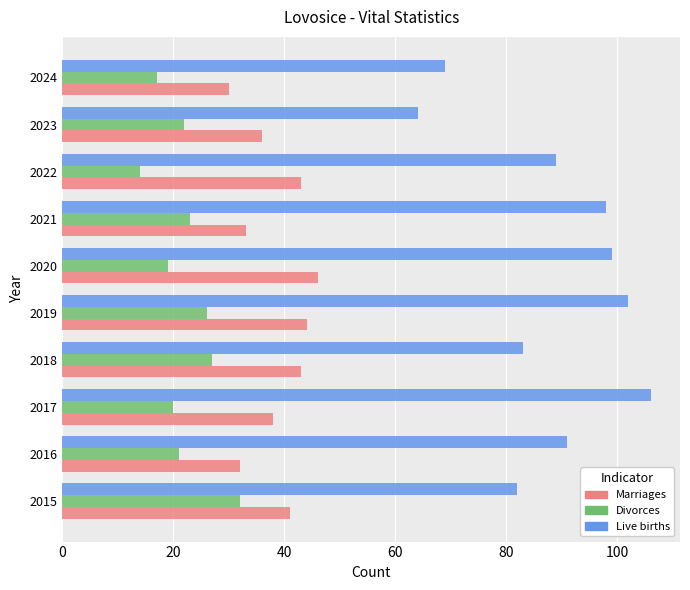

What is the spread (max minus min) of values at 2024?

52